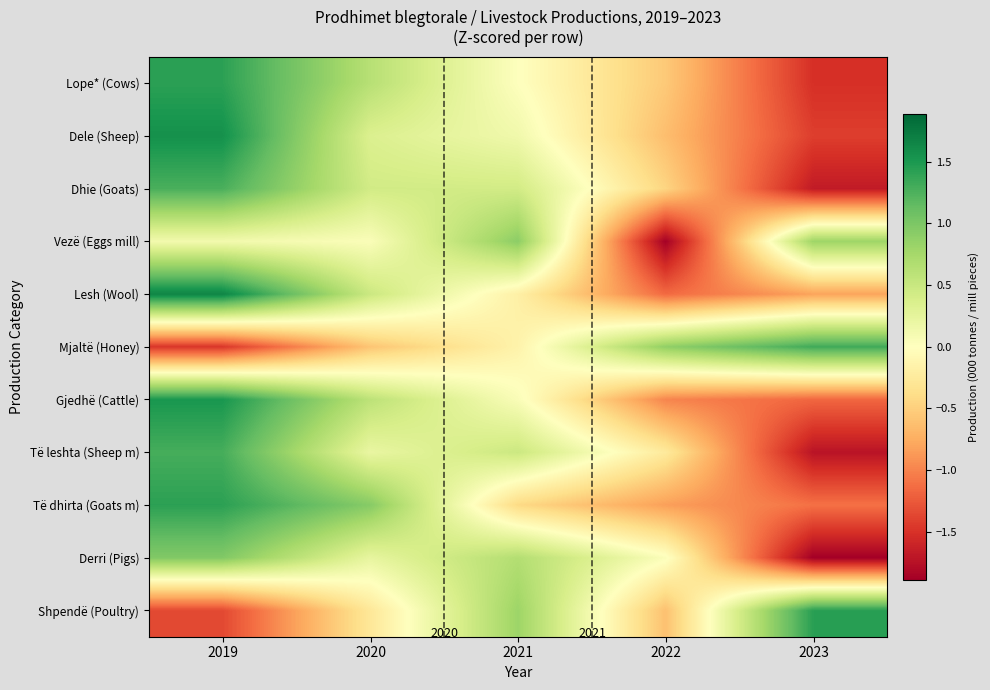

Is the value of Lope* (Cows) at 2020 greater than the value of Të leshta (Sheep m) at 2019?

No